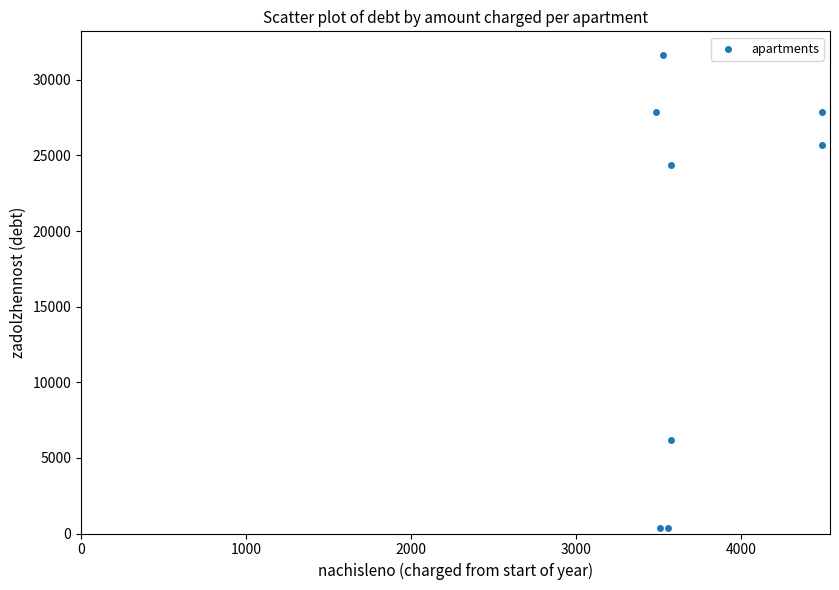

What Y value in the scatter plot is closest to 16017?

24360.2